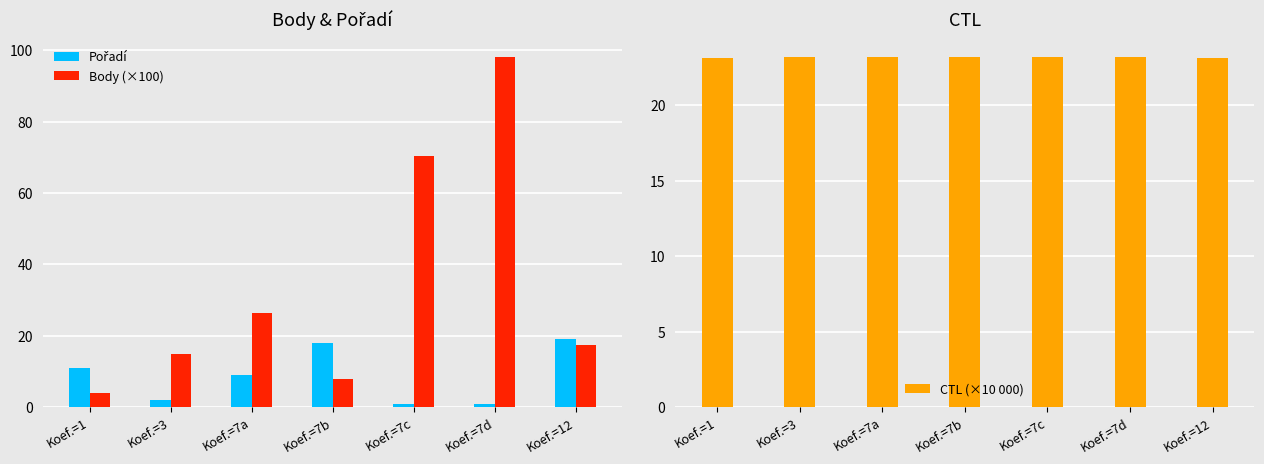

Rank the series at Koef.=12 from lowest to highest value.

Body (×100), Pořadí, CTL (×10 000)